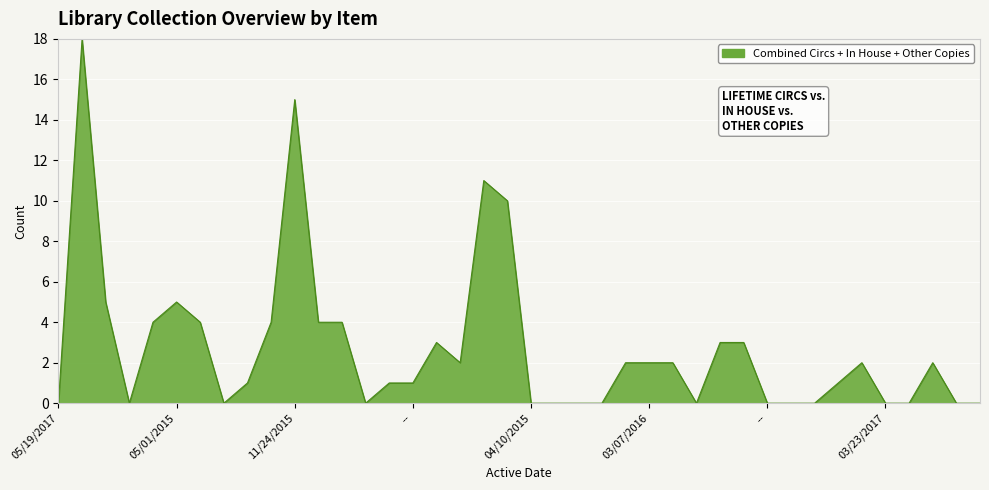

What is the maximum value shown in the chart?

18